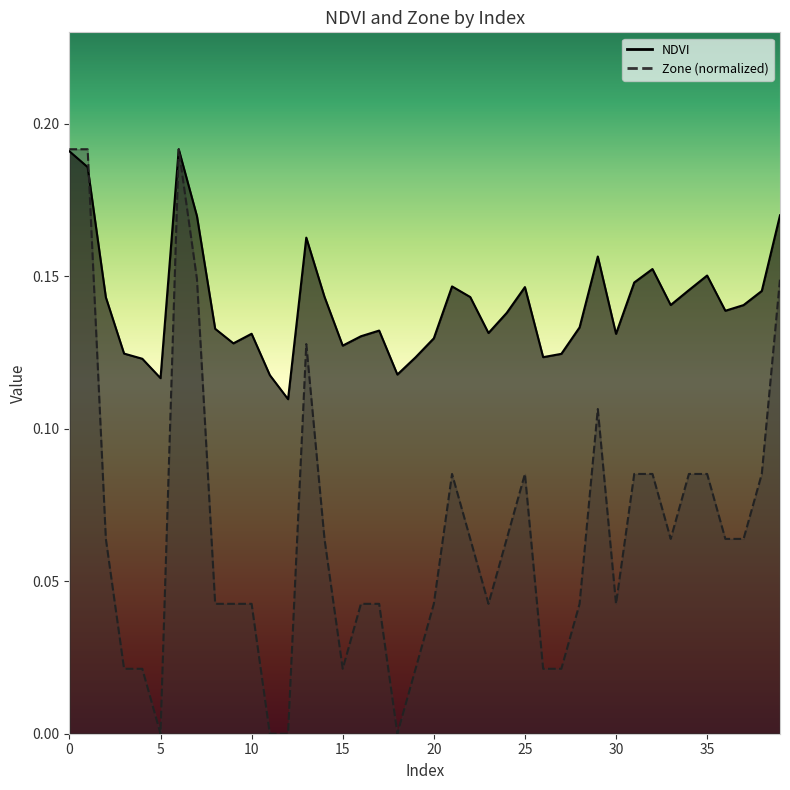

Rank the series by their maximum value, from highest to lowest.

NDVI, Zone